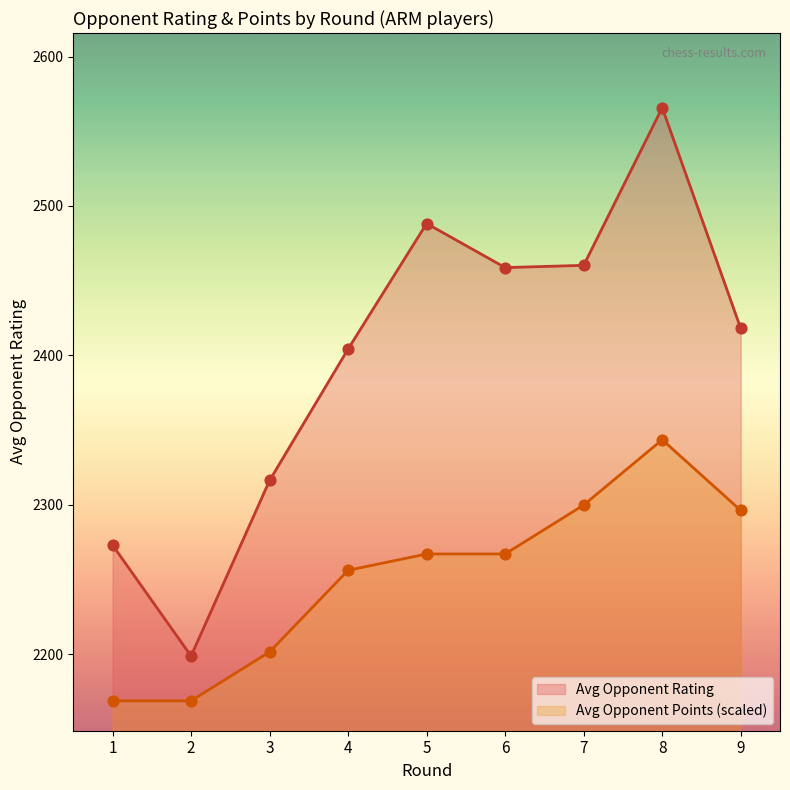

What are all the series names shown in the legend?

Avg Opponent Rating, Avg Opponent Points (scaled)